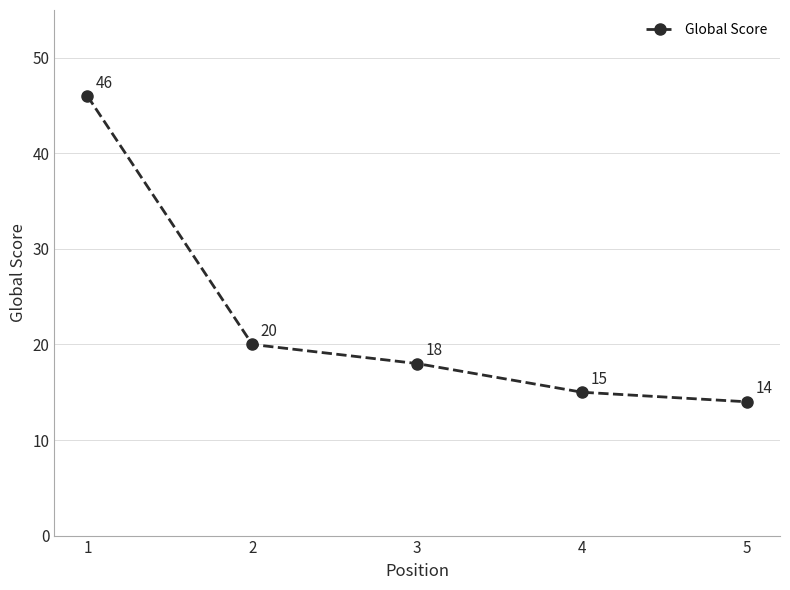

Reading left to right, transcribe all the data shown in this chart.

1=46	2=20	3=18	4=15	5=14